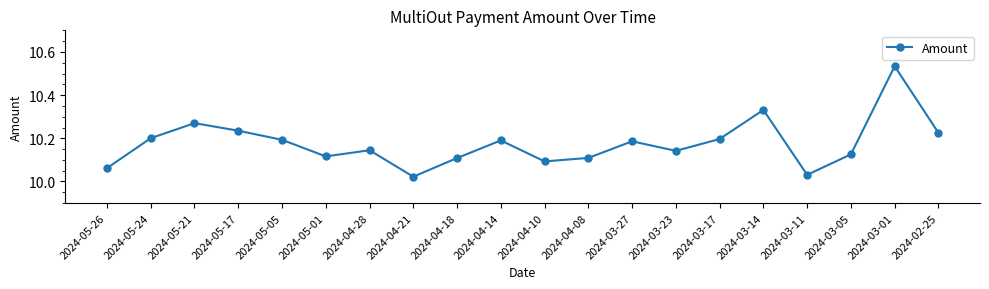

What is the label of the 17th point from the right?

2024-05-17